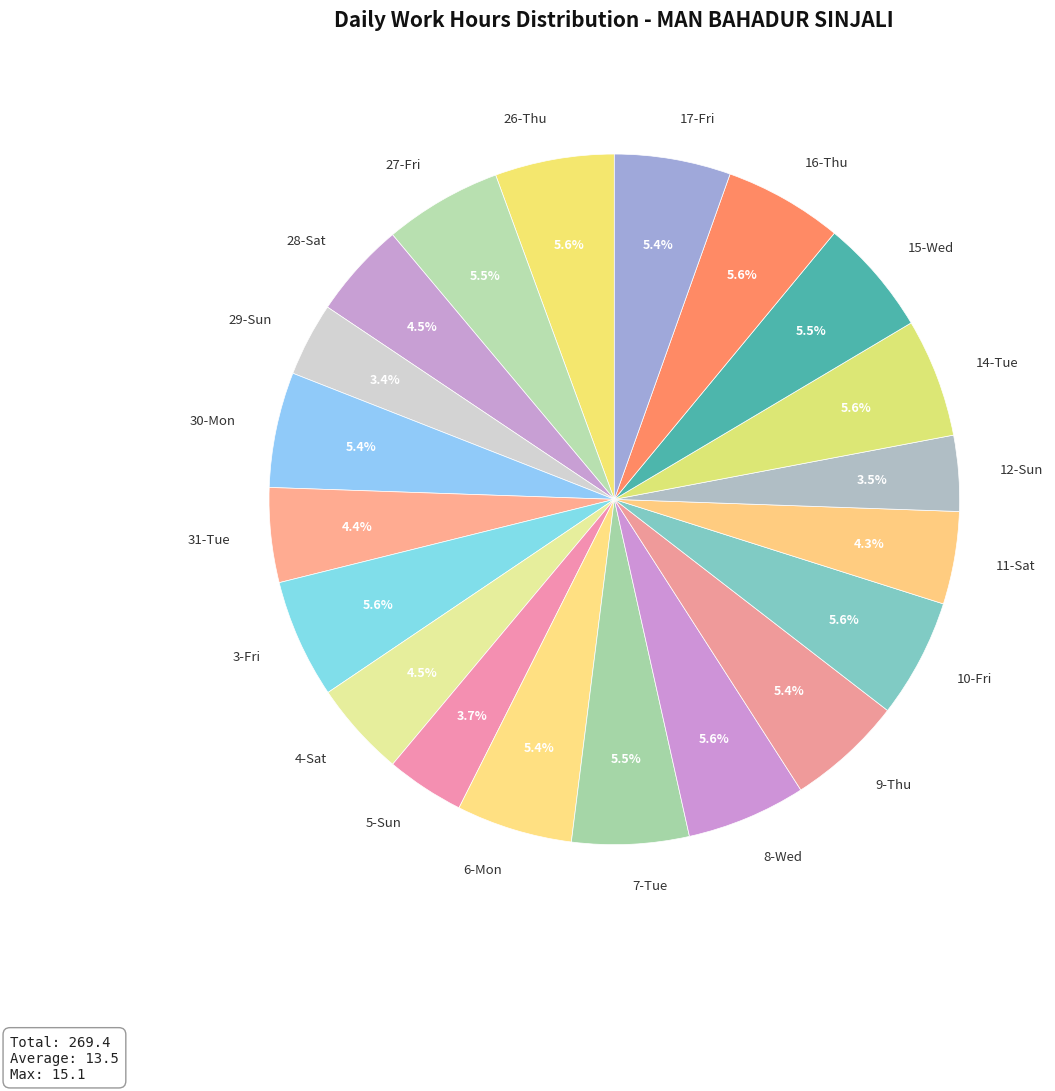

To the nearest percent, what is the combined percentage of 3-Fri and 15-Wed?

11%